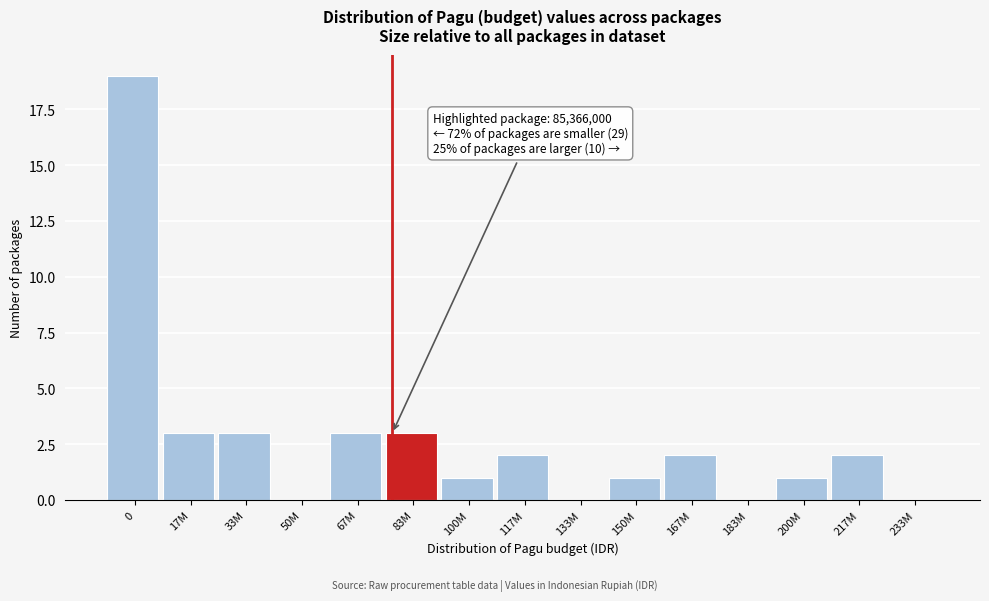

Reading left to right, what are all the values shown in this chart?

0=19	17M=3	33M=3	50M=0	67M=3	83M=3	100M=1	117M=2	133M=0	150M=1	167M=2	183M=0	200M=1	217M=2	233M=0